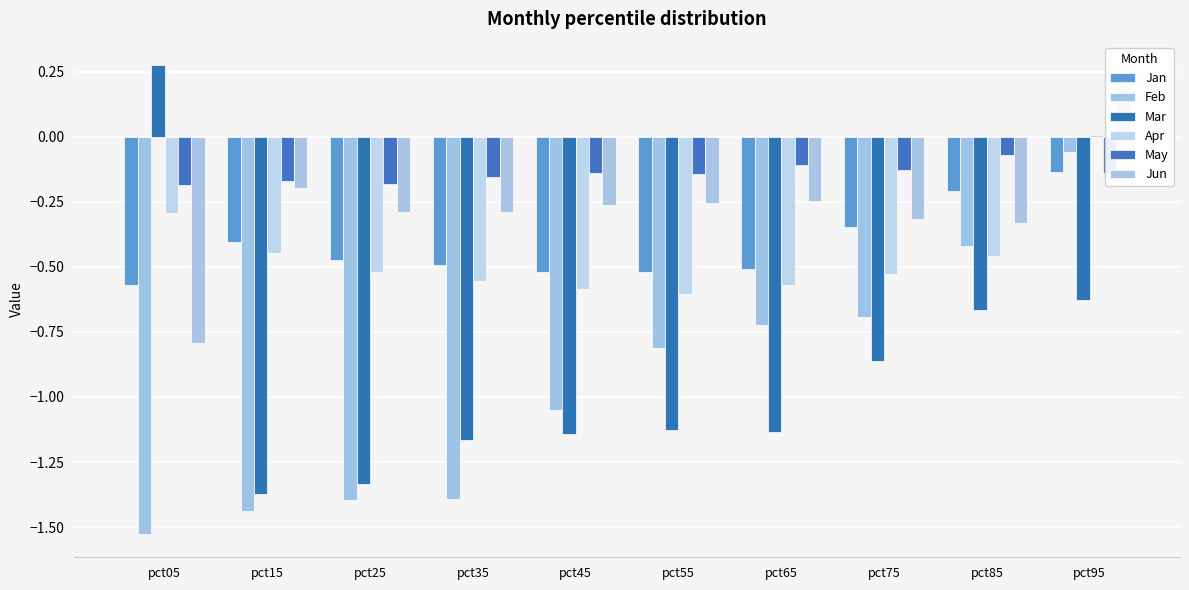

What is the value of the Jan bar at the 1st from the left?

-0.6